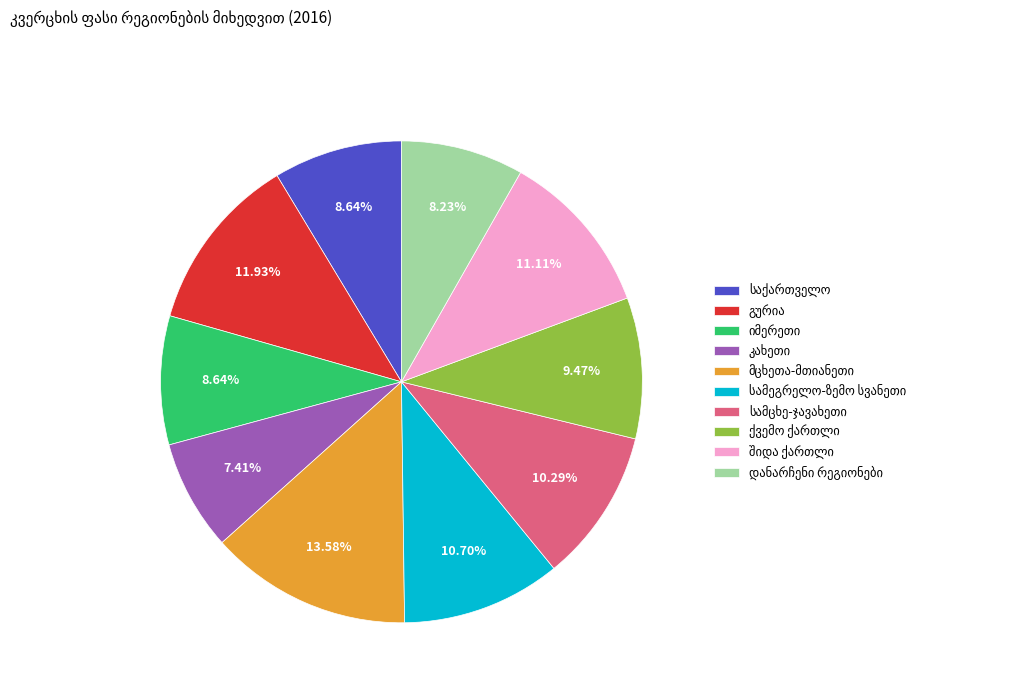

Does any single category account for the majority?

No